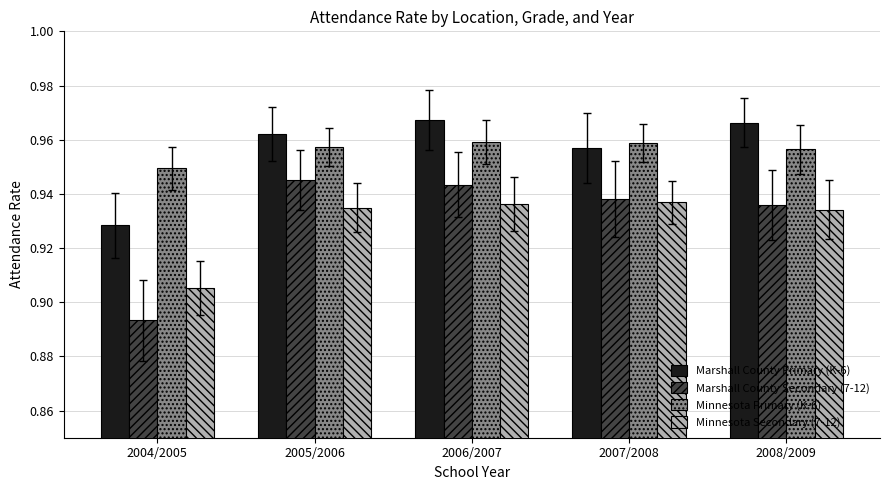

Which series has the widest spread of values?

Marshall County Secondary (7-12)